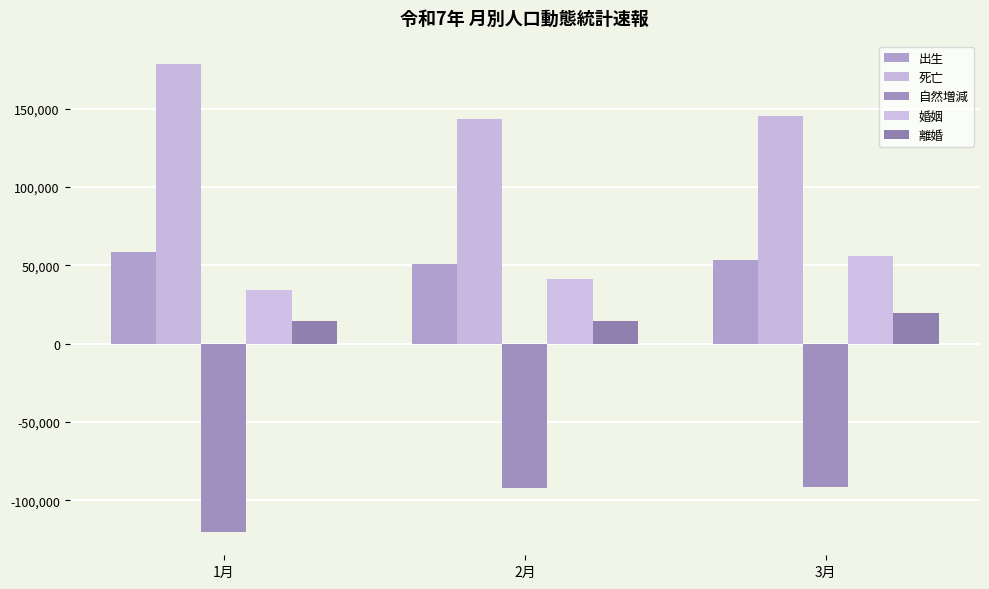

What is the difference between the 婚姻 values at 2月 and 3月?

14396